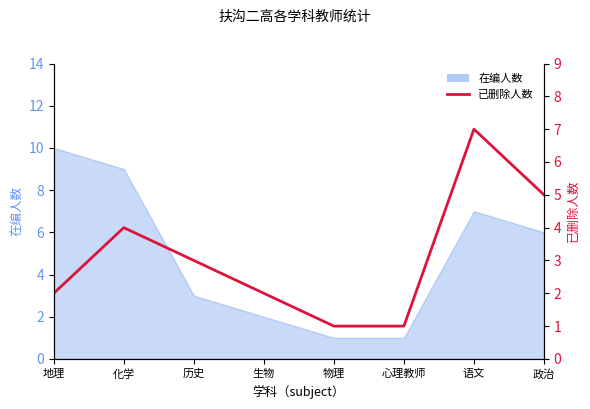

The value at 物理 is 1. True or false?

True